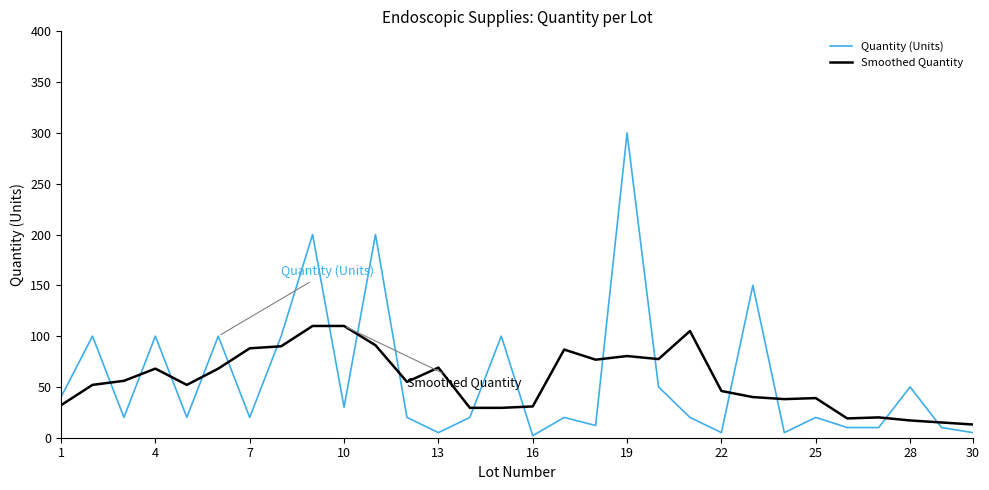

Which series has the widest spread of values?

Quantity (Units)